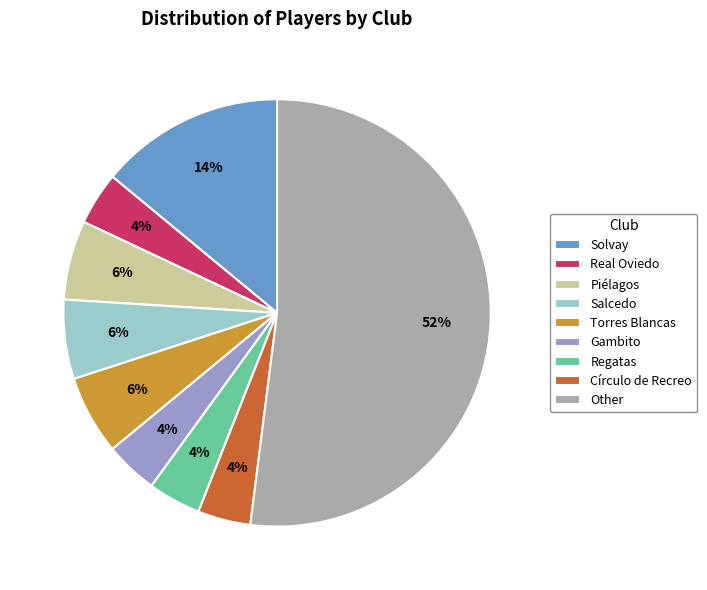

Which slice is the largest?

Other